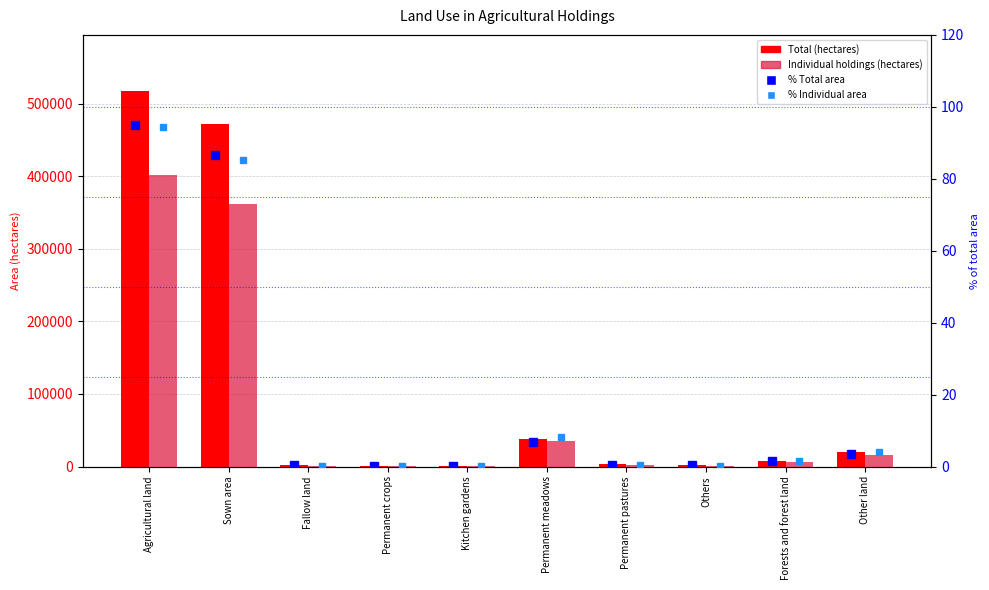

Between Permanent pastures and Others, which is larger?

Permanent pastures